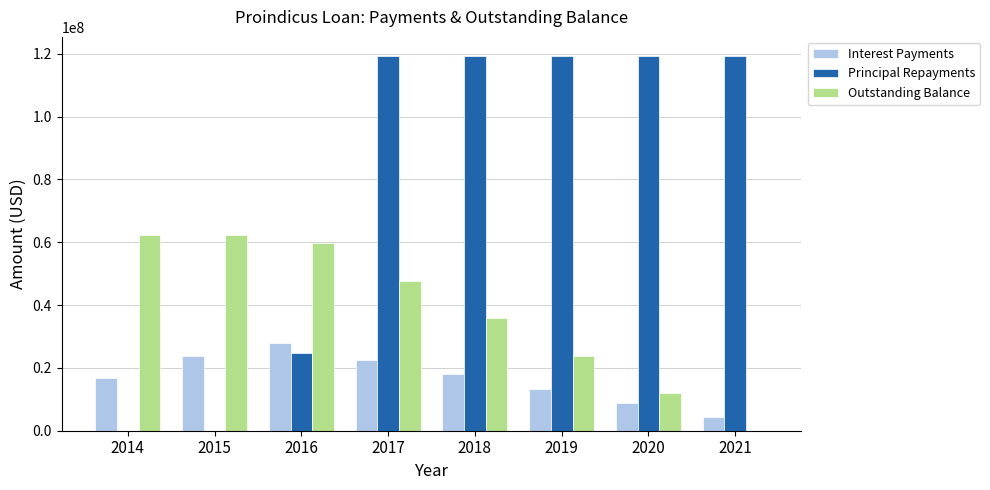

Which series changed the most between 2016 and 2018?

Principal Repayments